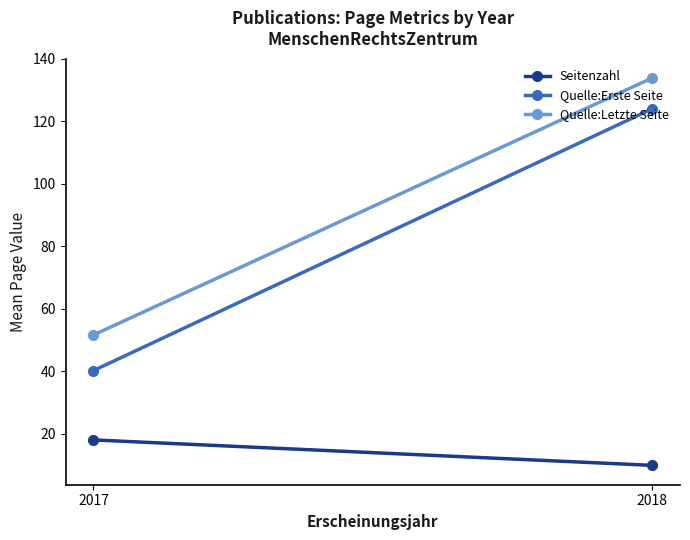

Is this an area chart (filled region under the line)?

No